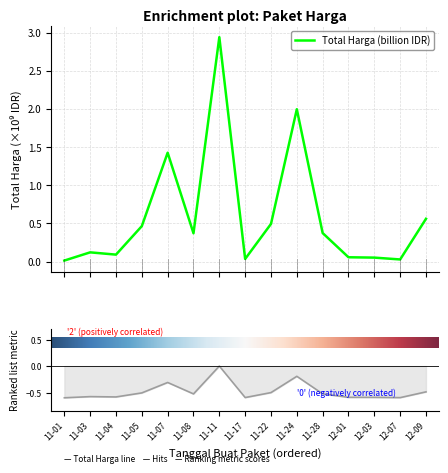

At which label is the value closest to 1?

11-07